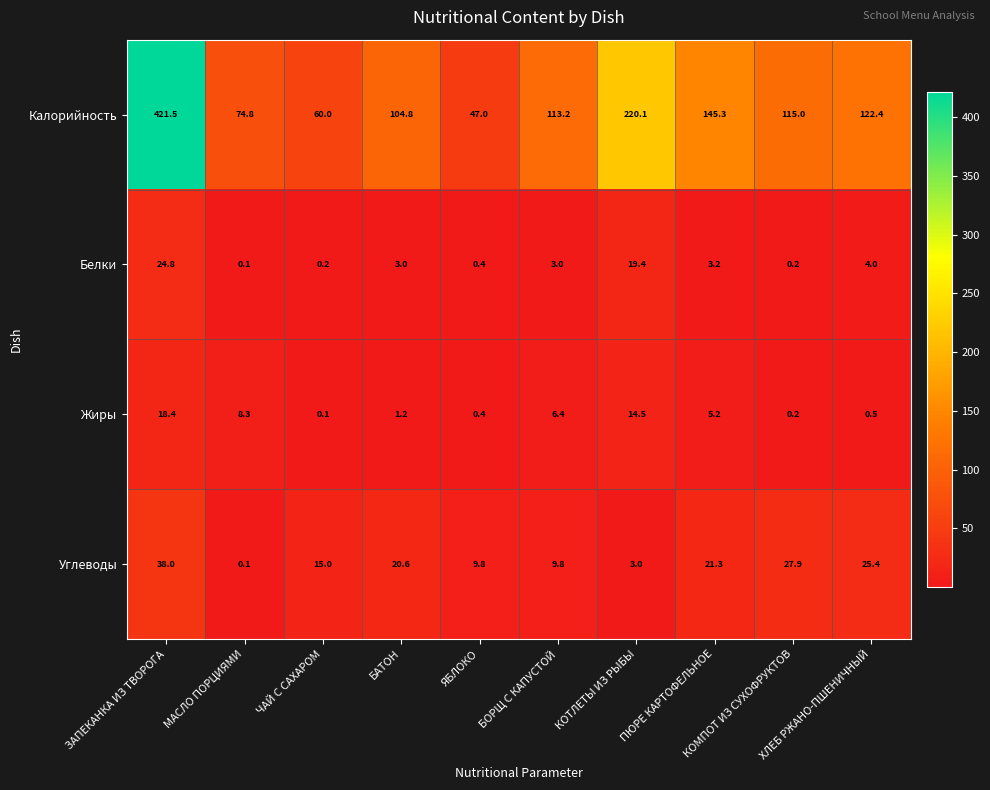

What is the difference between the maximum and second lowest values in the Калорийность series?

361.5